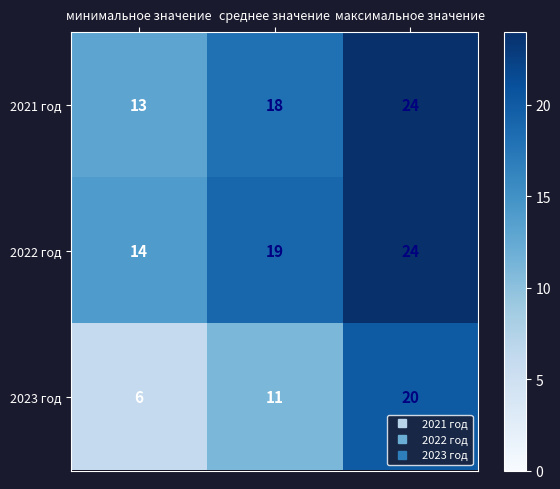

Reading left to right, transcribe all the data shown in this chart.

2021 год: 13	18	24
2022 год: 14	19	24
2023 год: 6	11	20